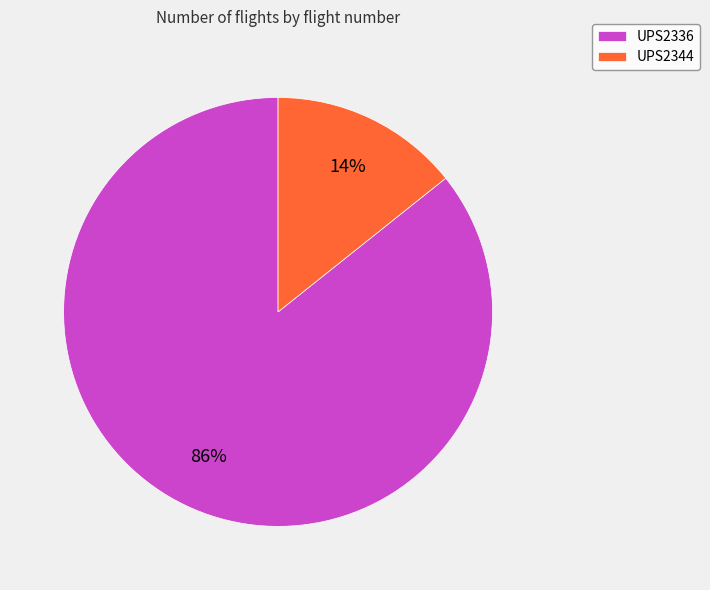

Rank the categories by value from lowest to highest.

UPS2344, UPS2336